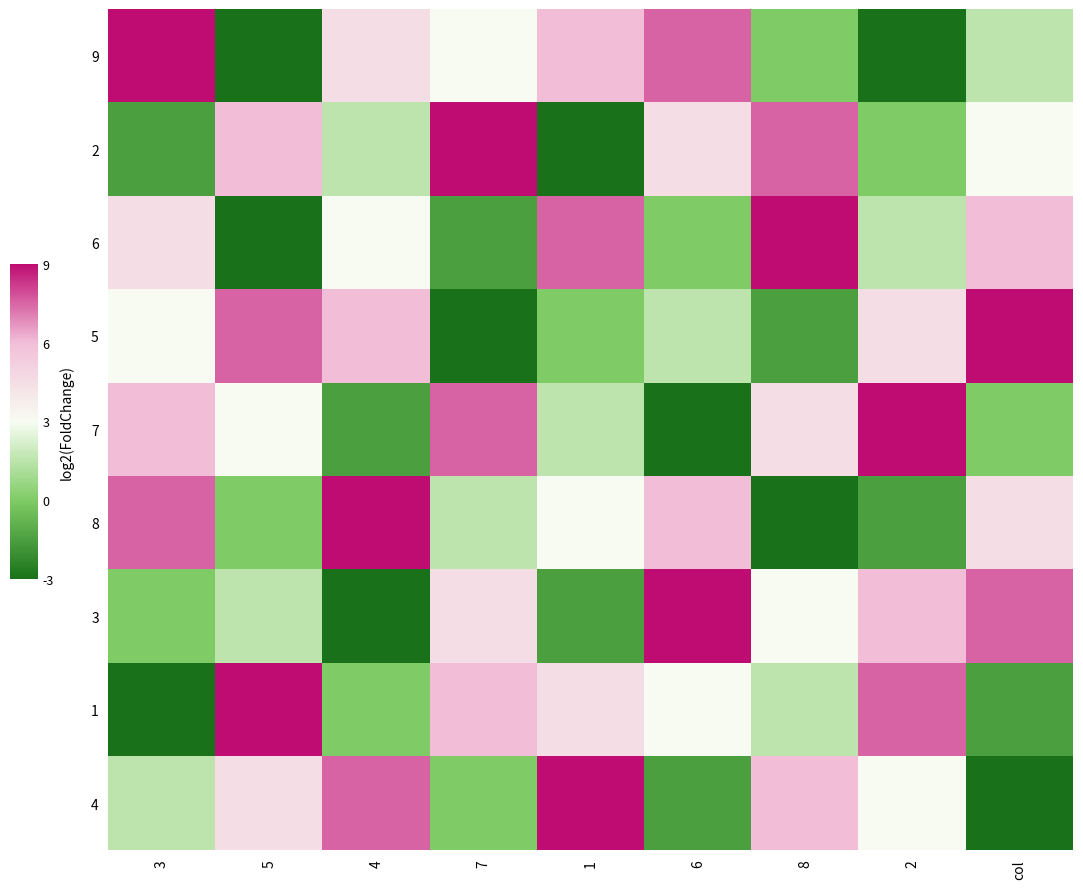

How many categories are shown in the chart?

9